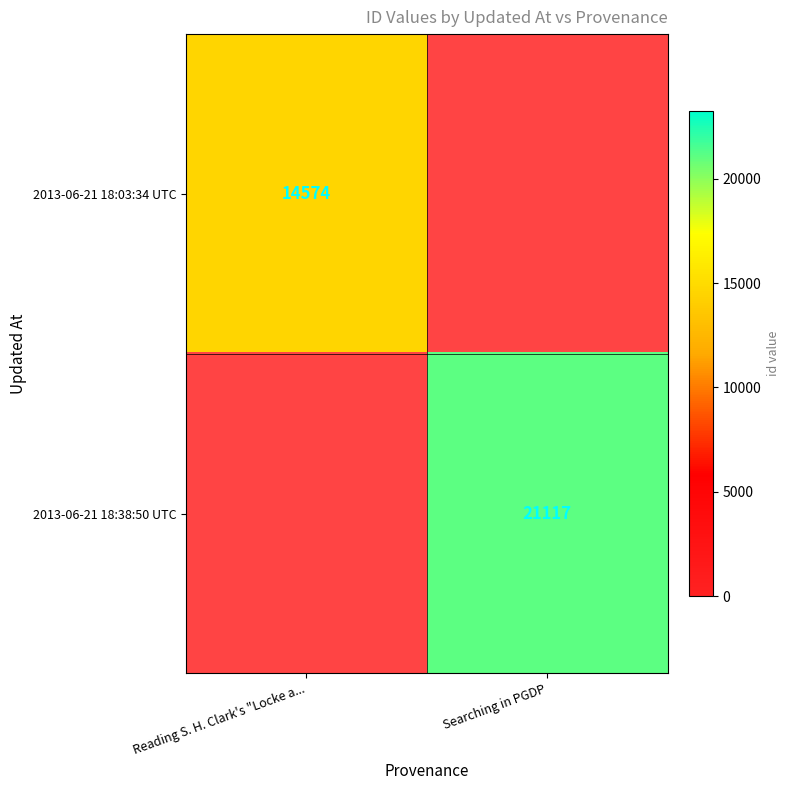

List the series in order of their peak value, lowest first.

2013-06-21 18:03:34 UTC, 2013-06-21 18:38:50 UTC